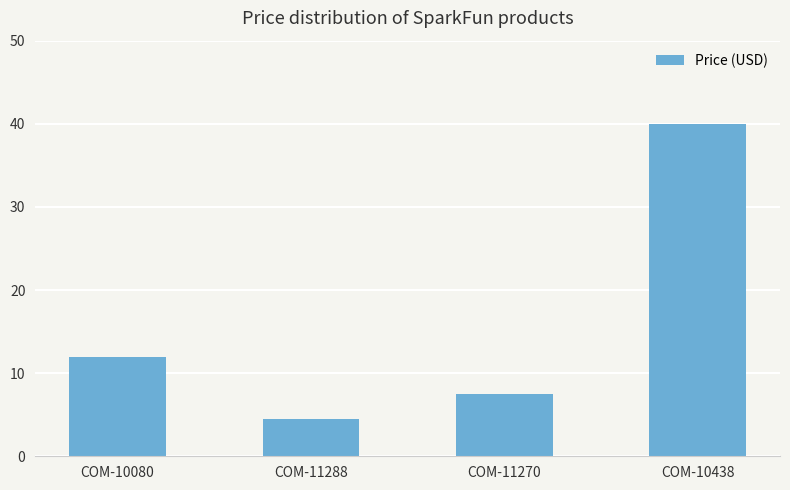

What value does the data have at COM-11270?

7.5